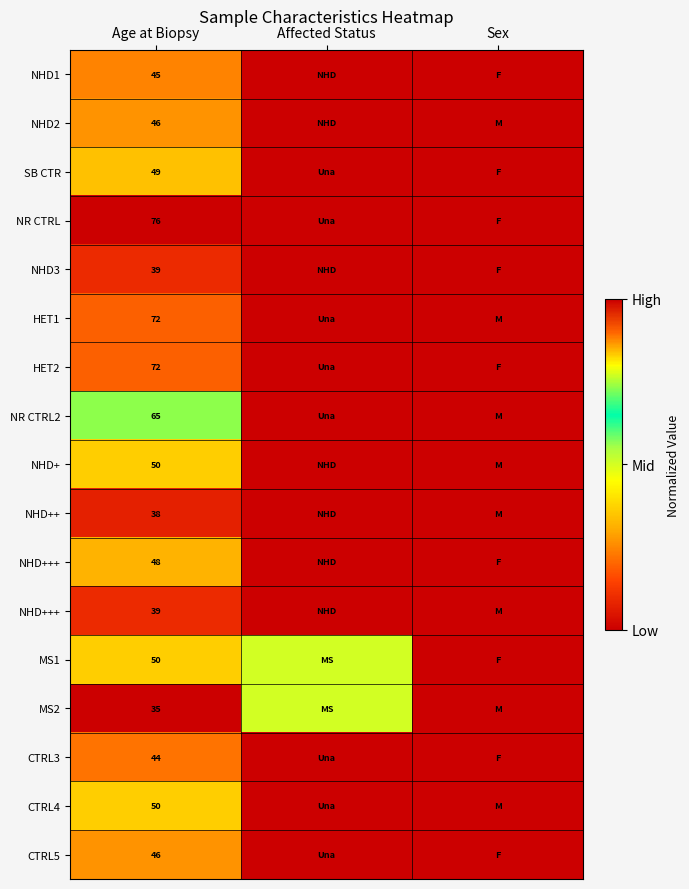

What is the spread (max minus min) of values at Affected Status?

1.0